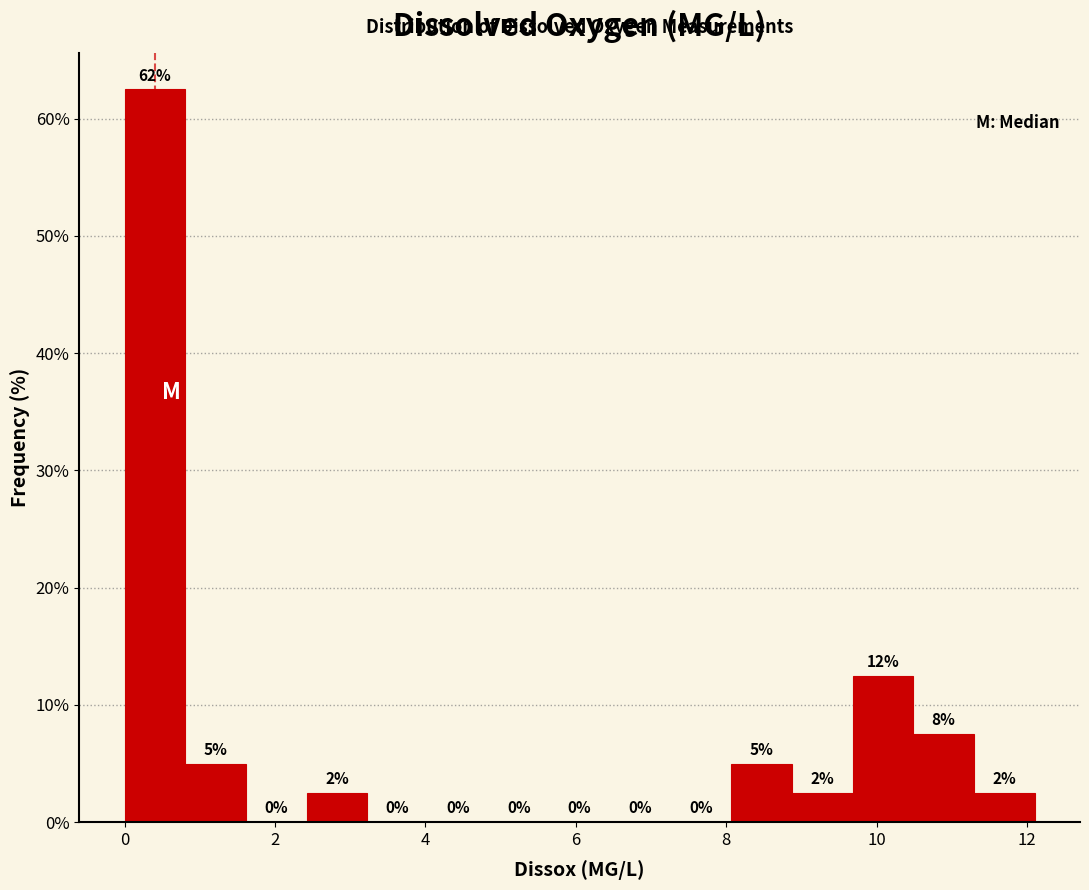

Which range on the x-axis has the tallest bar?

0.0 to 0.8